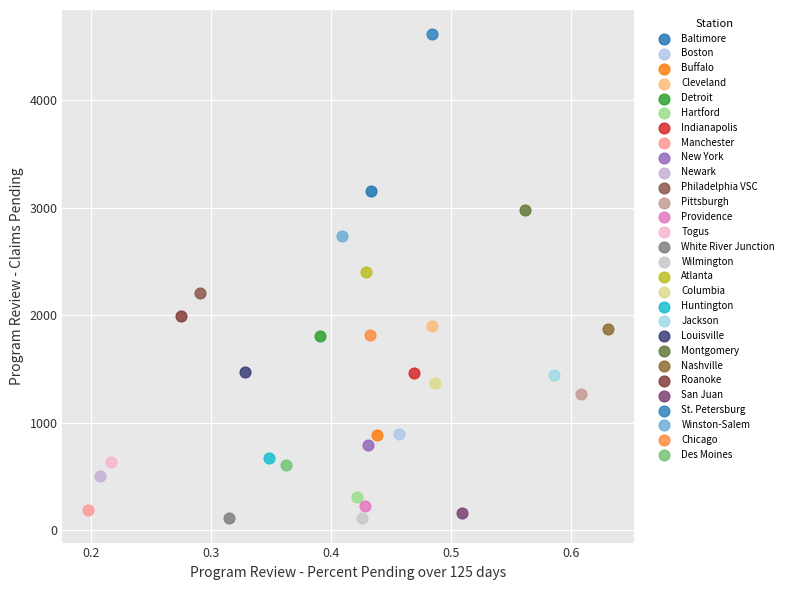

What are all the series names shown in the legend?

Baltimore, Boston, Buffalo, Cleveland, Detroit, Hartford, Indianapolis, Manchester, New York, Newark, Philadelphia VSC, Pittsburgh, Providence, Togus, White River Junction, Wilmington, Atlanta, Columbia, Huntington, Jackson, Louisville, Montgomery, Nashville, Roanoke, San Juan, St. Petersburg, Winston-Salem, Chicago, Des Moines